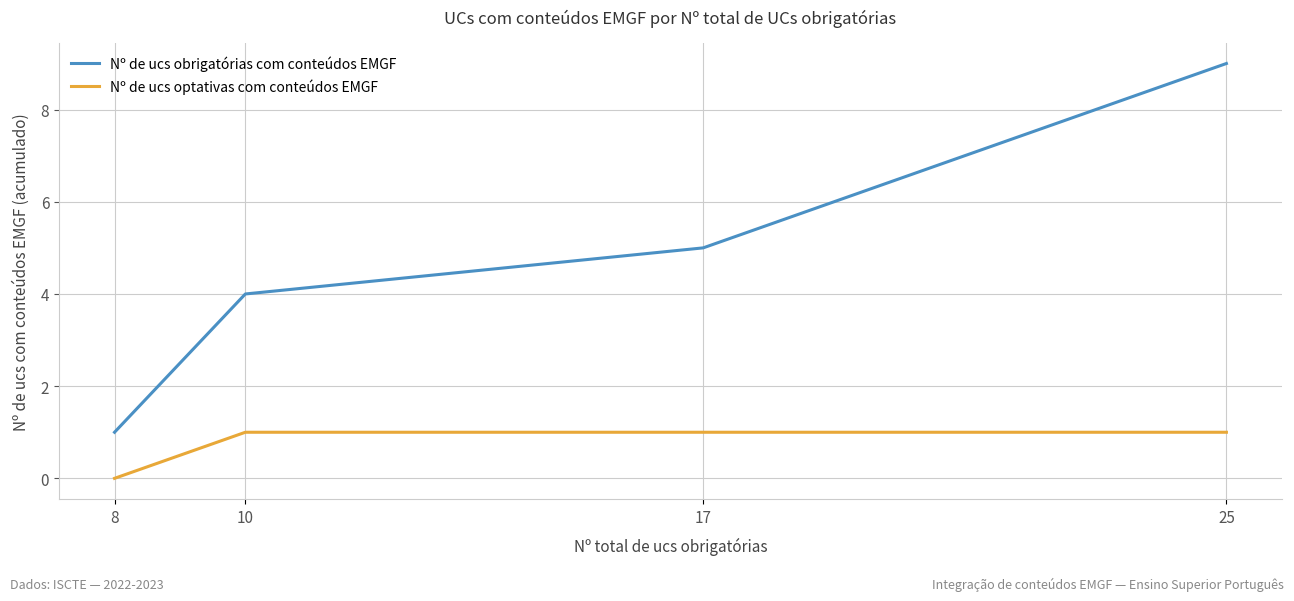

What is the difference between the highest and lowest values at 17?

4